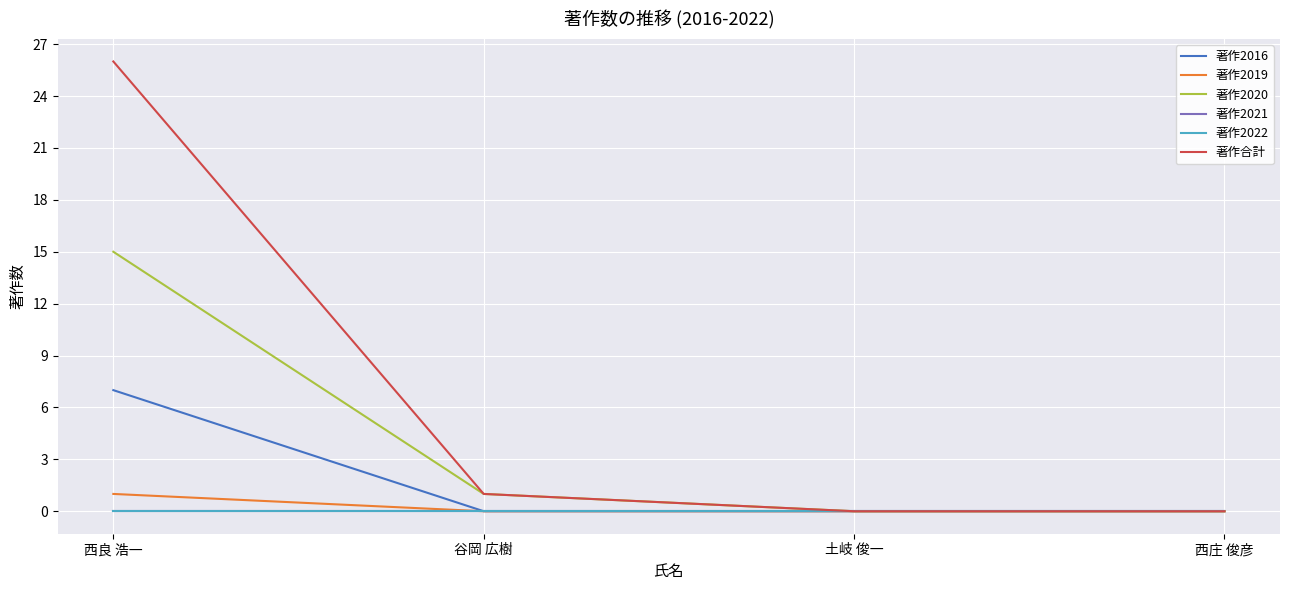

What is the difference between the highest and lowest values at 西良 浩一?

26